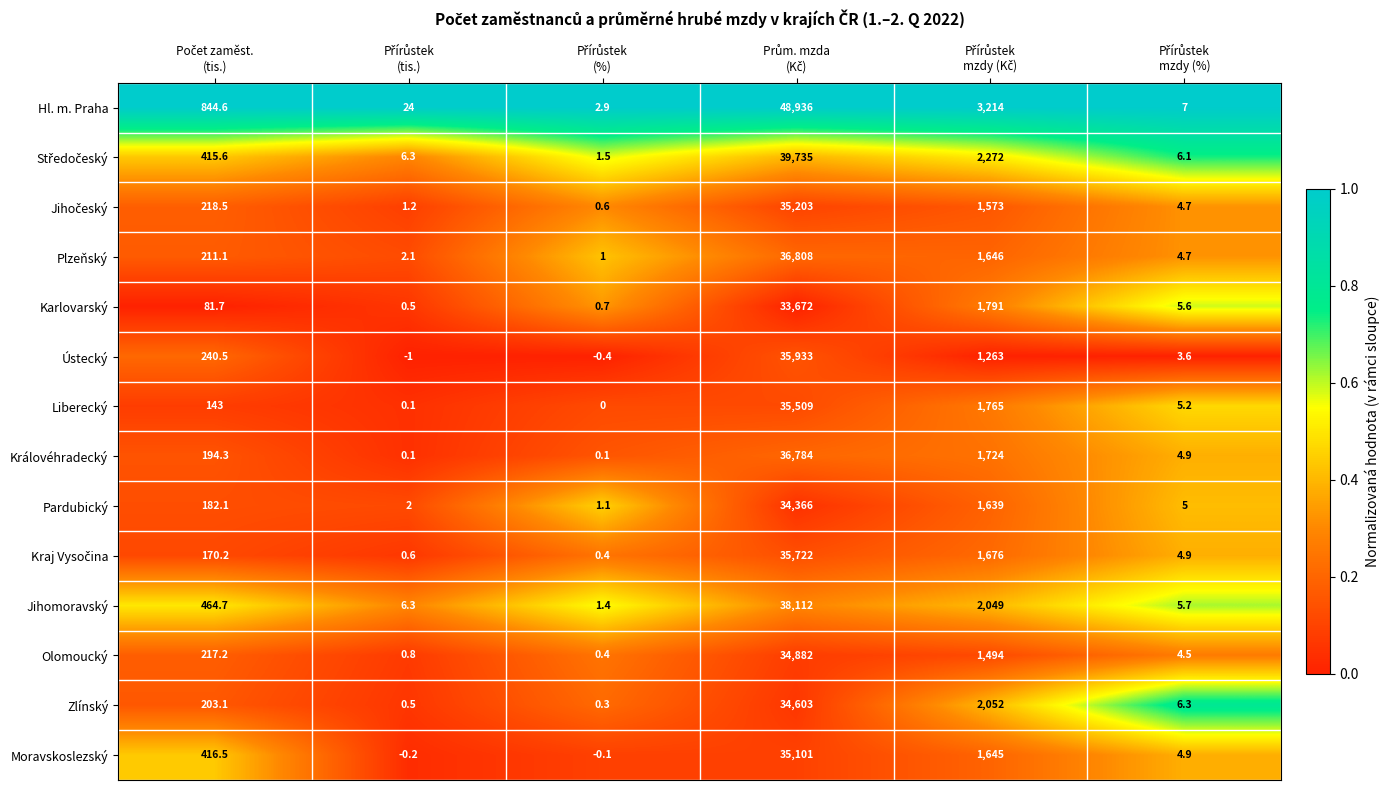

Which series has the largest total across all categories?

Hl. m. Praha